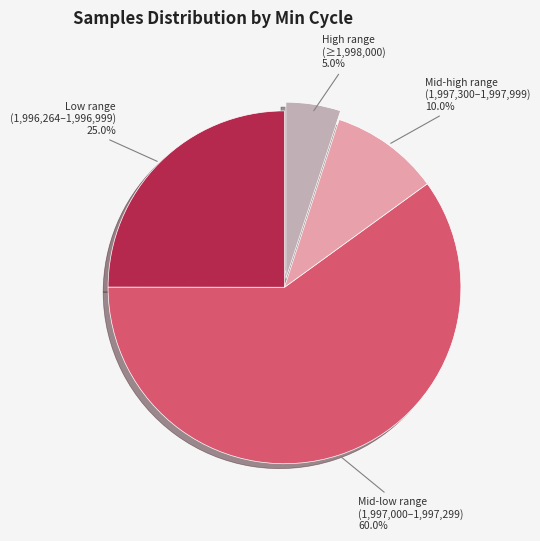

Rank the categories by value from lowest to highest.

High range (≥1,998,000), Mid-high range (1,997,300–1,997,999), Low range (1,996,264–1,996,999), Mid-low range (1,997,000–1,997,299)